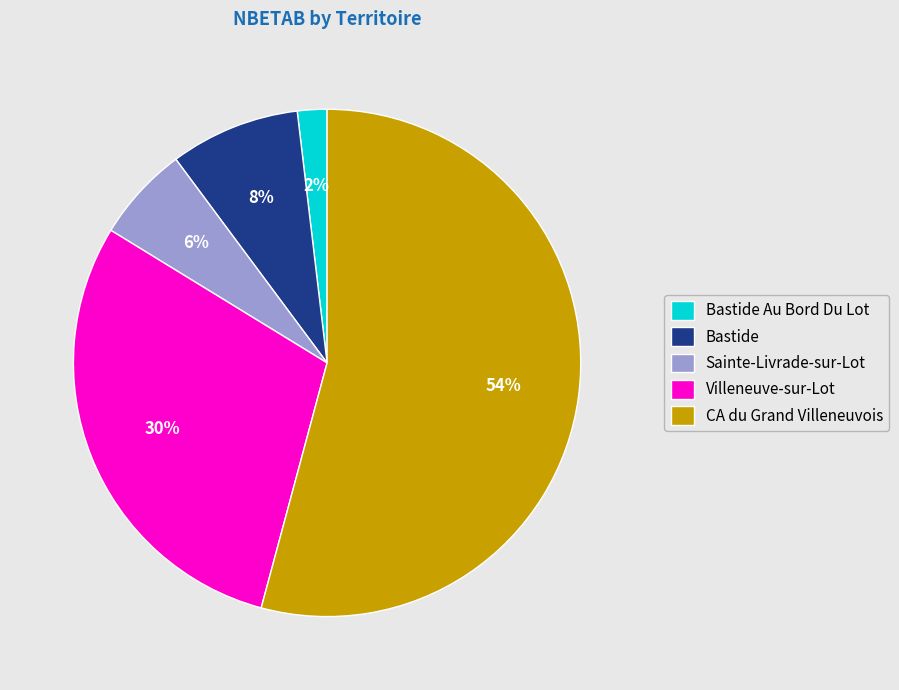

The CA du Grand Villeneuvois slice represents 54% of the pie. True or false?

True